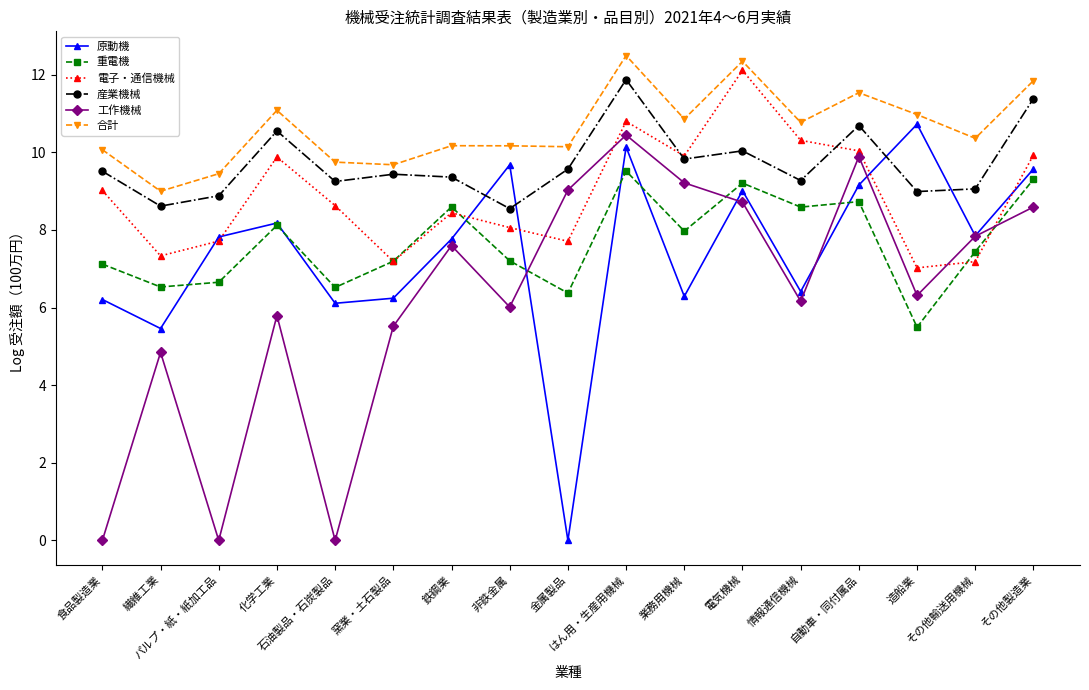

What is the value of the 工作機械 point at the 7th from the left?

7.6